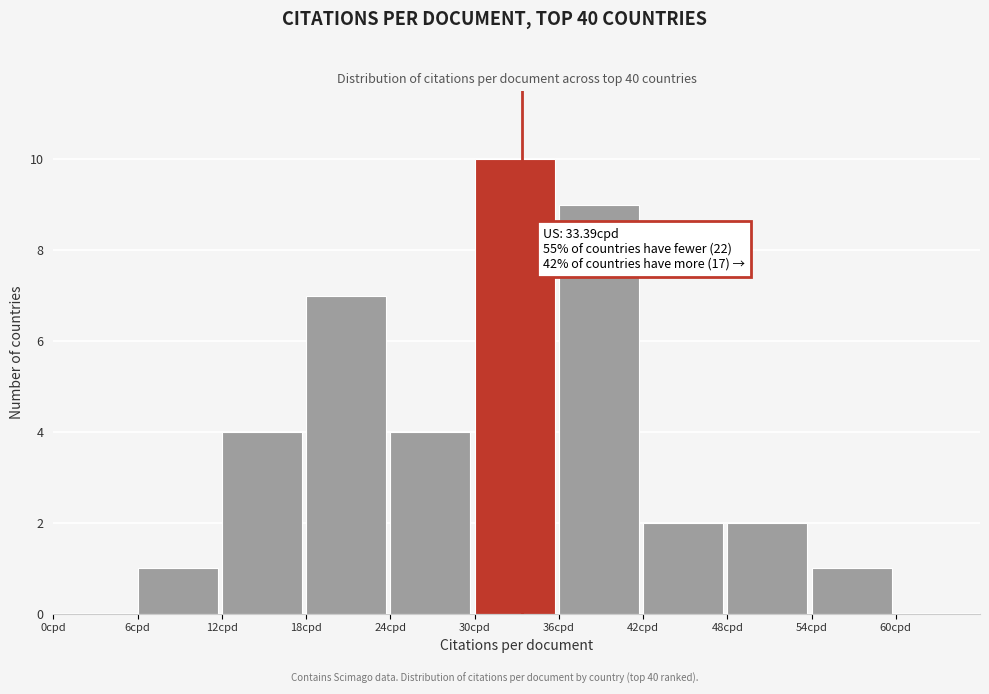

Over which range of the x-axis is the bar tallest?

30 to 36